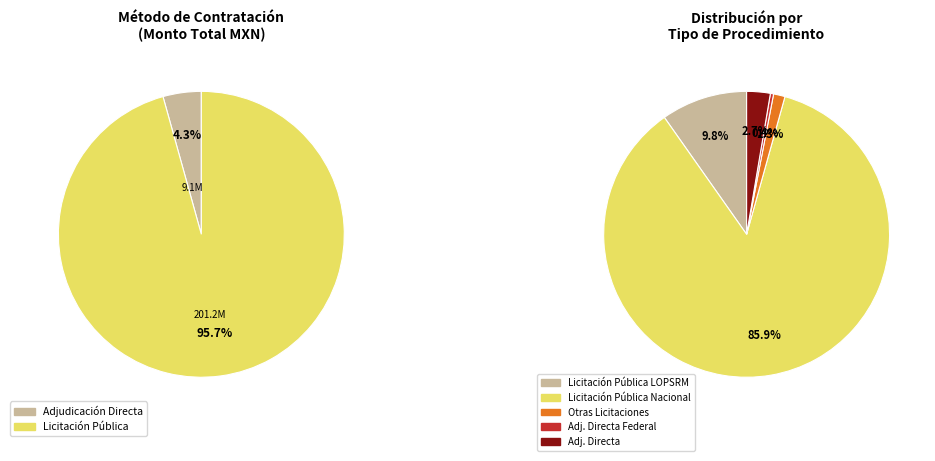

The Adjudicacion Directa Federal slice represents 16% of the pie. True or false?

False